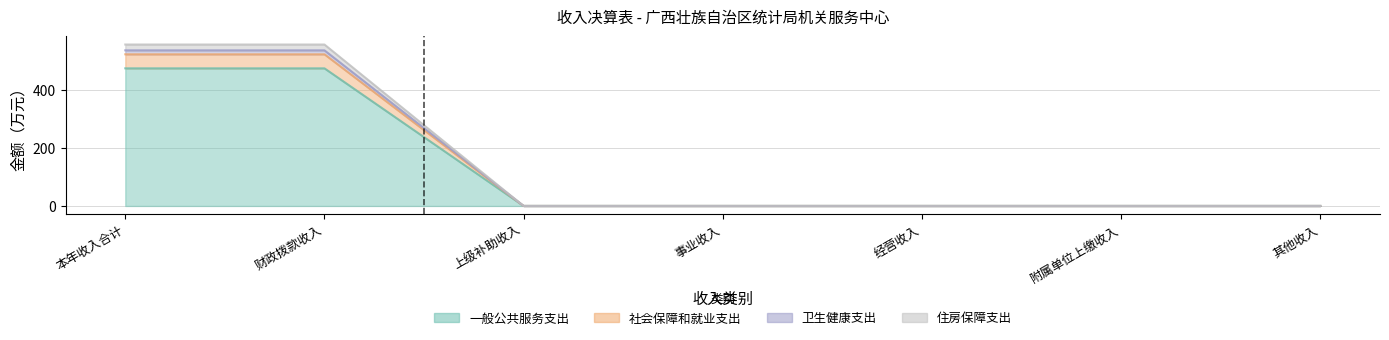

True or false: 一般公共服务支出 and 社会保障和就业支出 intersect in this chart.

False